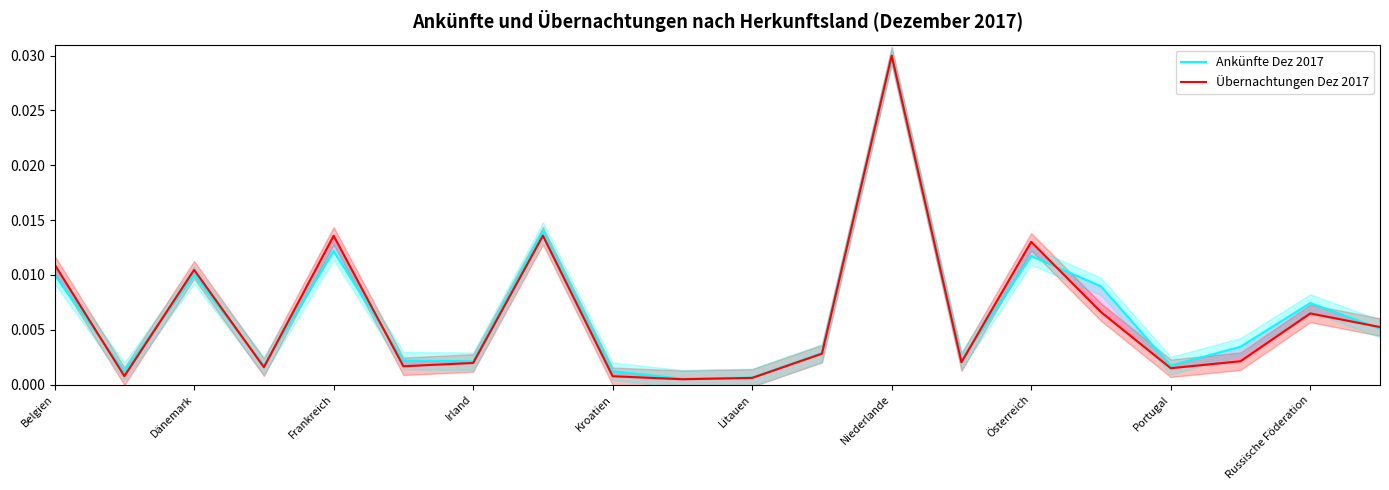

Is the value of Ankünfte Dez 2017 at Litauen greater than the value of Übernachtungen Dez 2017 at Dänemark?

No